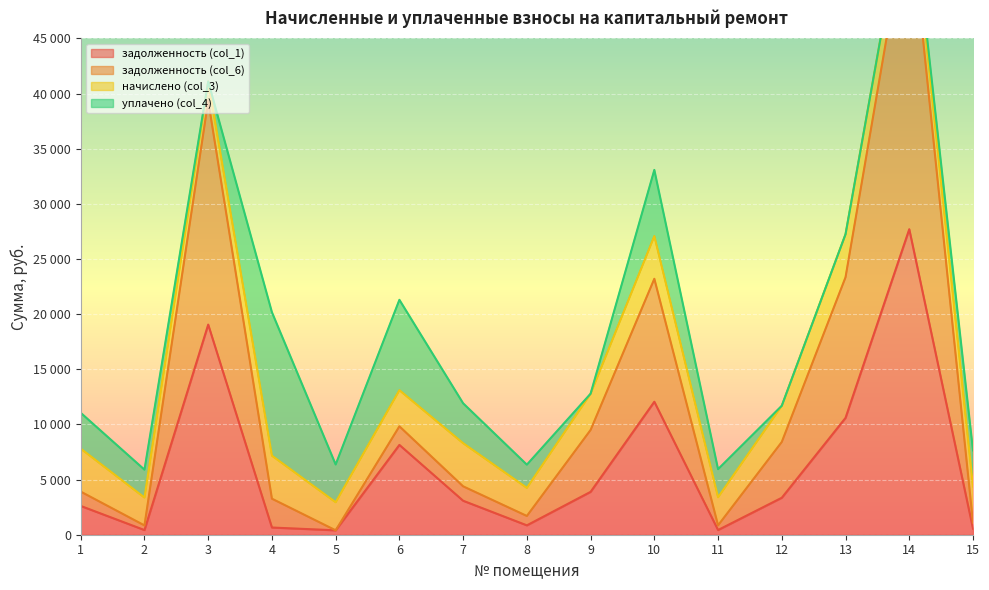

True or false: задолженность (col_6) and задолженность (col_1) cross at least once.

False